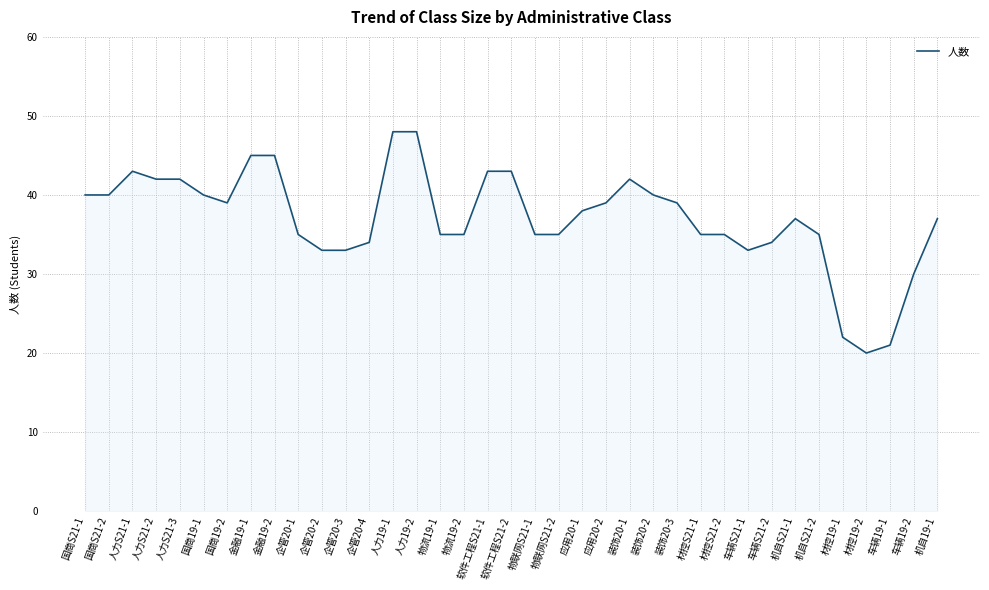

True or false: the data has more than 0 interior local peaks.

True